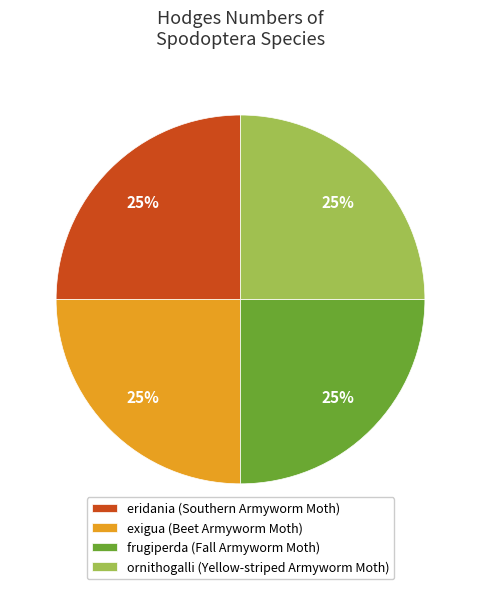

To the nearest percent, what portion does frugiperda (Fall Armyworm Moth) represent?

25%